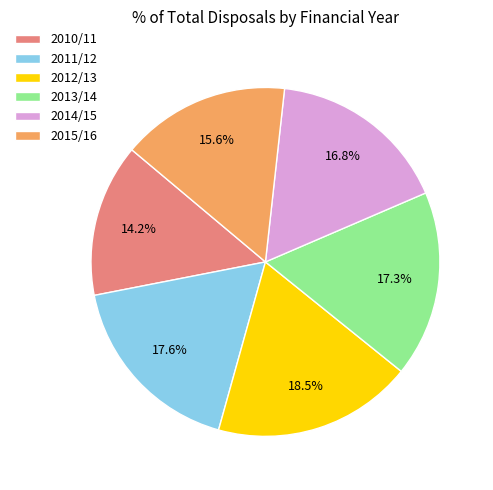

To the nearest percent, what is the combined percentage of 2014/15 and 2010/11?

31%